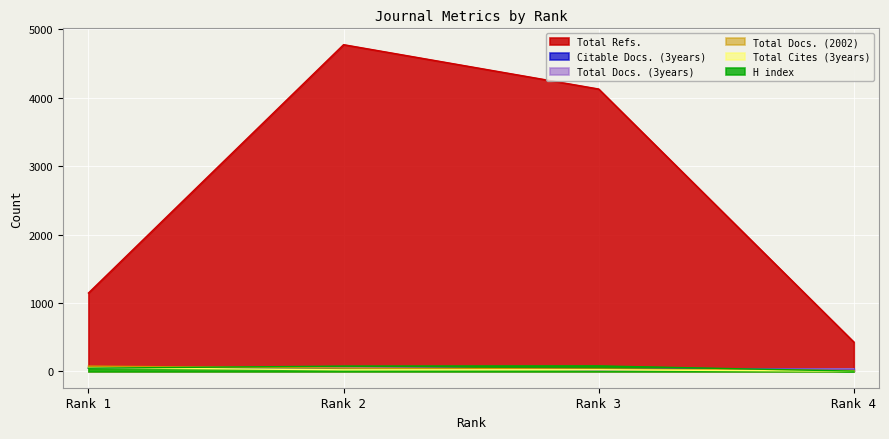

Reading left to right, transcribe all the data shown in this chart.

H index: 47	77	80	4
Total Docs. (2002): 77	48	34	12
Total Docs. (3years): 54	56	24	39
Total Refs.: 1145	4774	4126	429
Total Cites (3years): 54	23	24	2
Citable Docs. (3years): 46	54	26	39